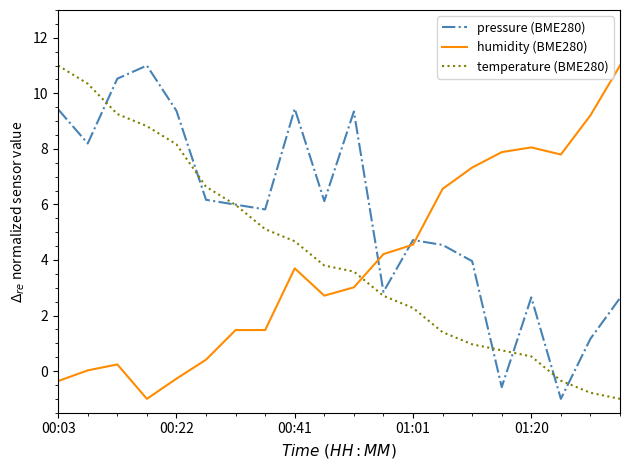

What is the average value of the pressure (BME280) series?

5.6